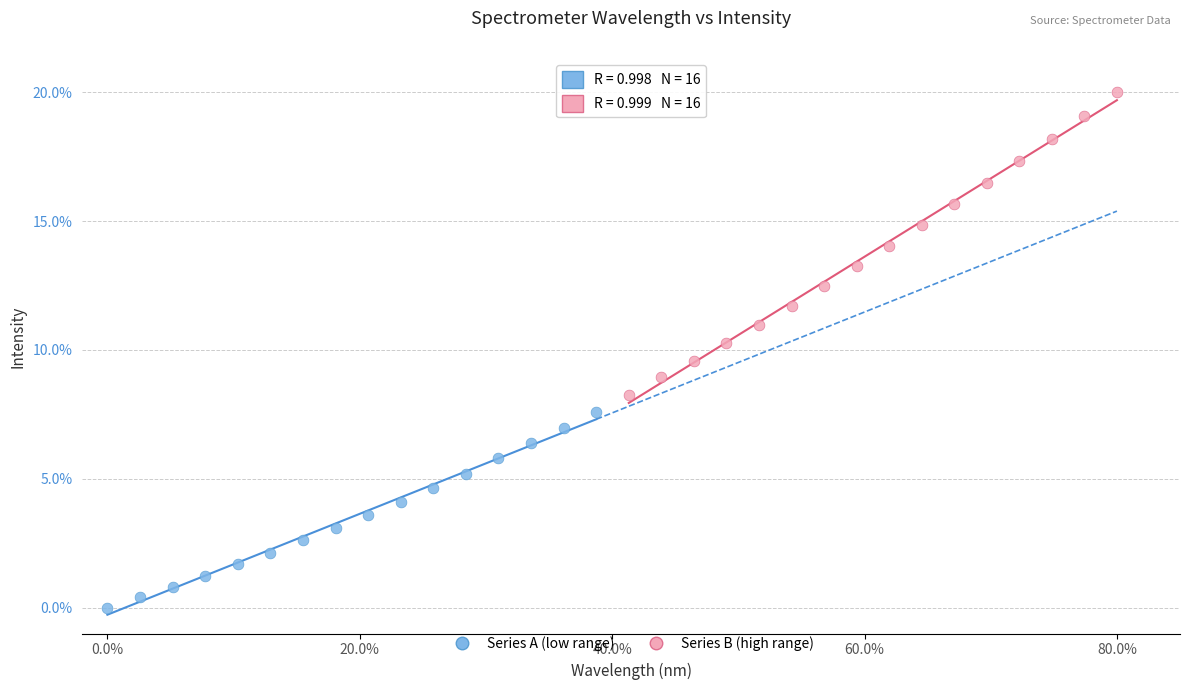

What are all the series names shown in the legend?

Series A (low range), Series B (high range)